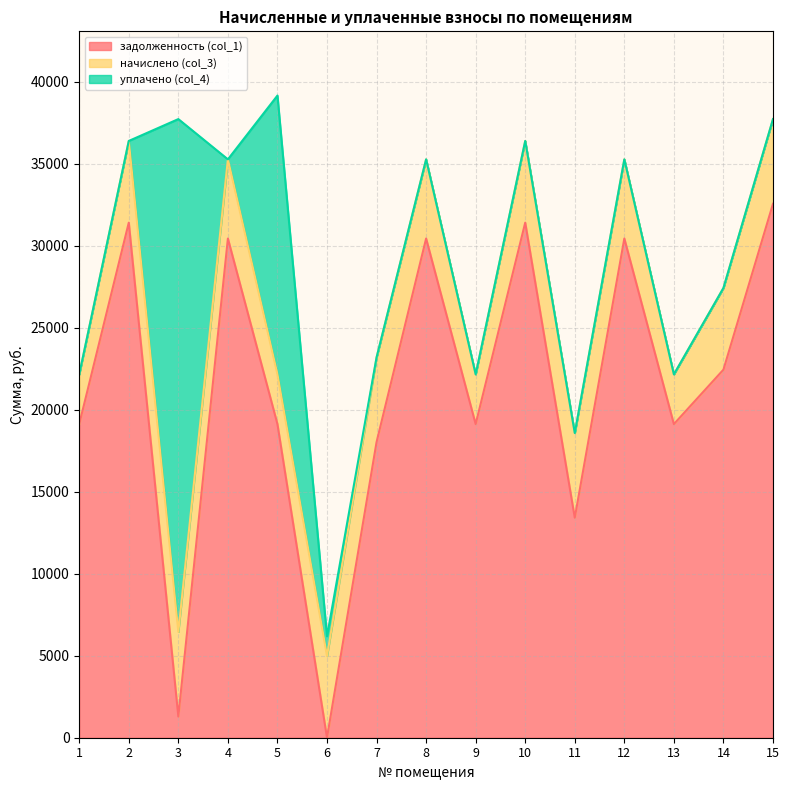

Which category has the highest value in the начислено (col_3) series?

3